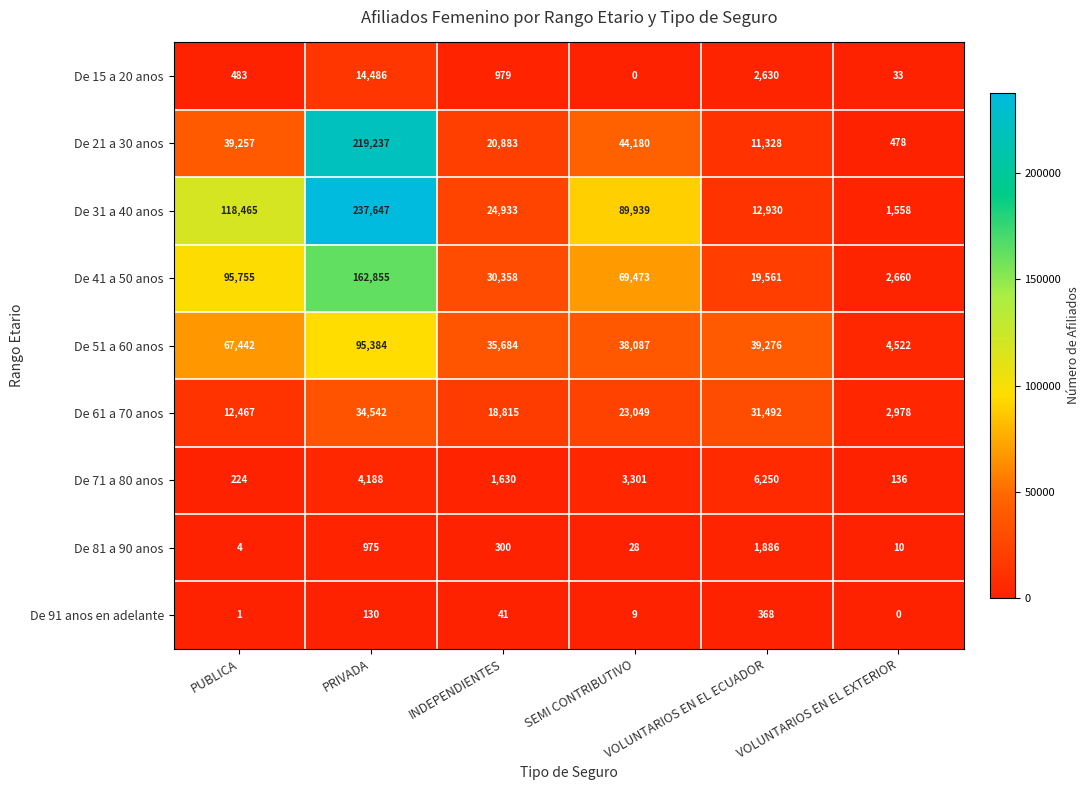

Is the value of De 41 a 50 anos at PRIVADA greater than the value of De 81 a 90 anos at SEMI CONTRIBUTIVO?

Yes